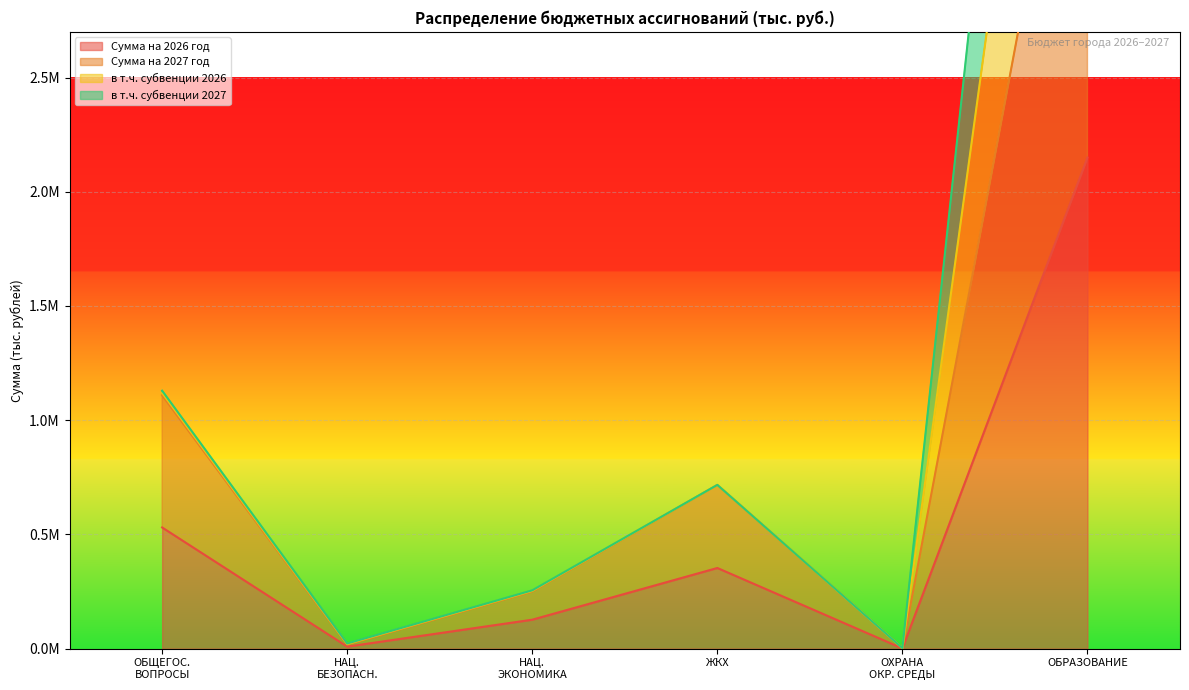

Which label corresponds to the smallest value in the chart?

ОХРАНА ОКР. СРЕДЫ